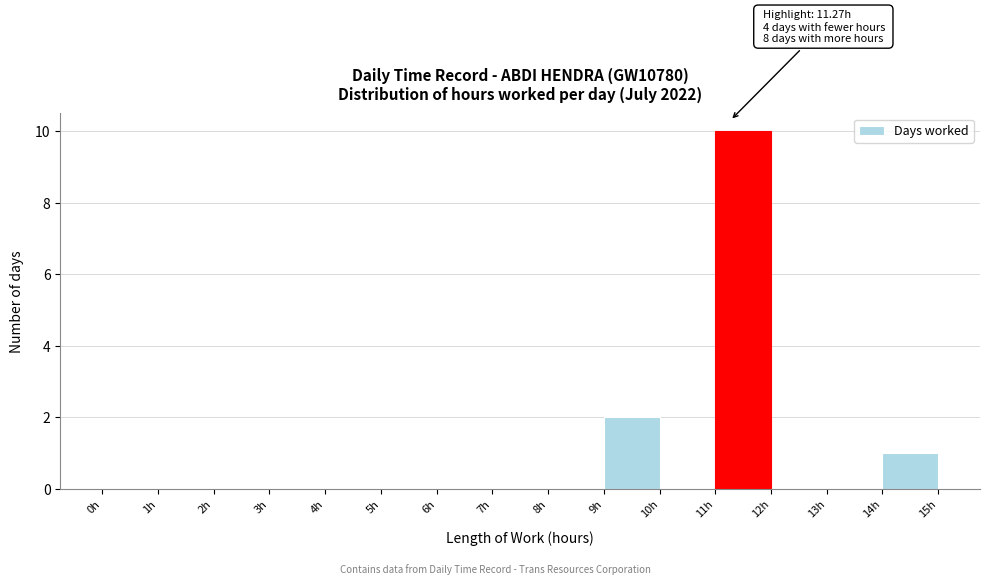

Over which range of the x-axis is the bar tallest?

11 to 12